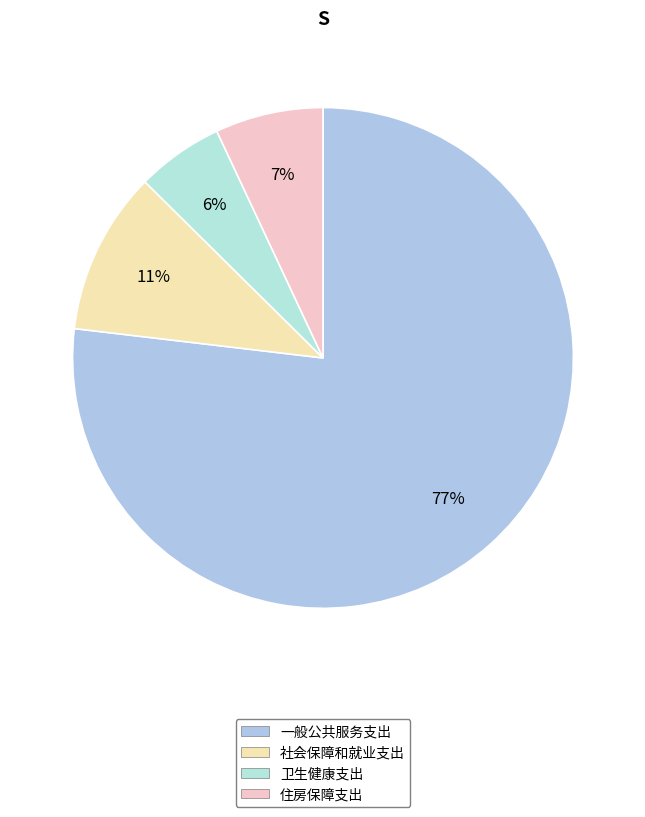

Rank the categories by value from lowest to highest.

卫生健康支出, 住房保障支出, 社会保障和就业支出, 一般公共服务支出